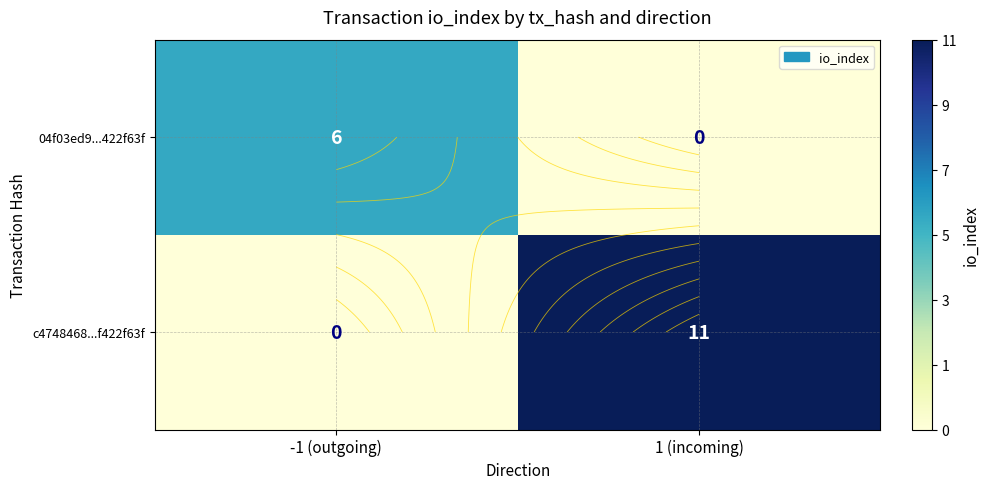

At which category is the sum across all series the highest?

1 (incoming)